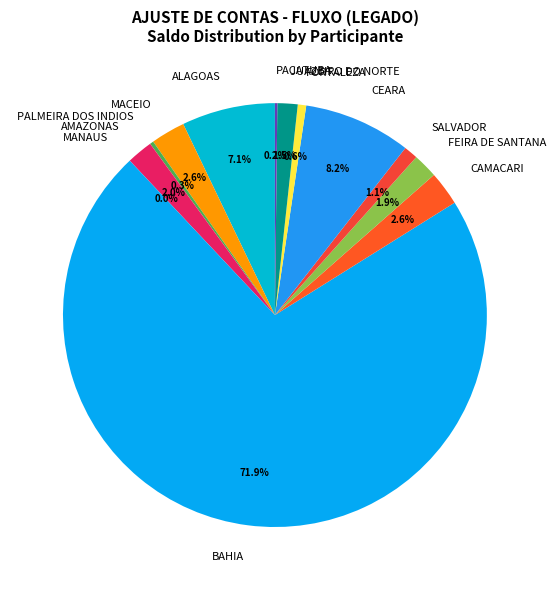

Which has a higher value, CEARA or FORTALEZA?

CEARA